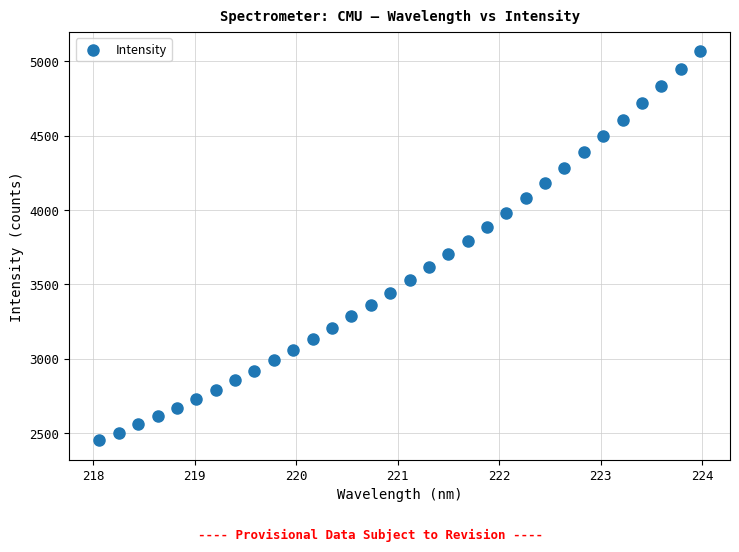

What is the range of Y values (max minus min)?

2616.3